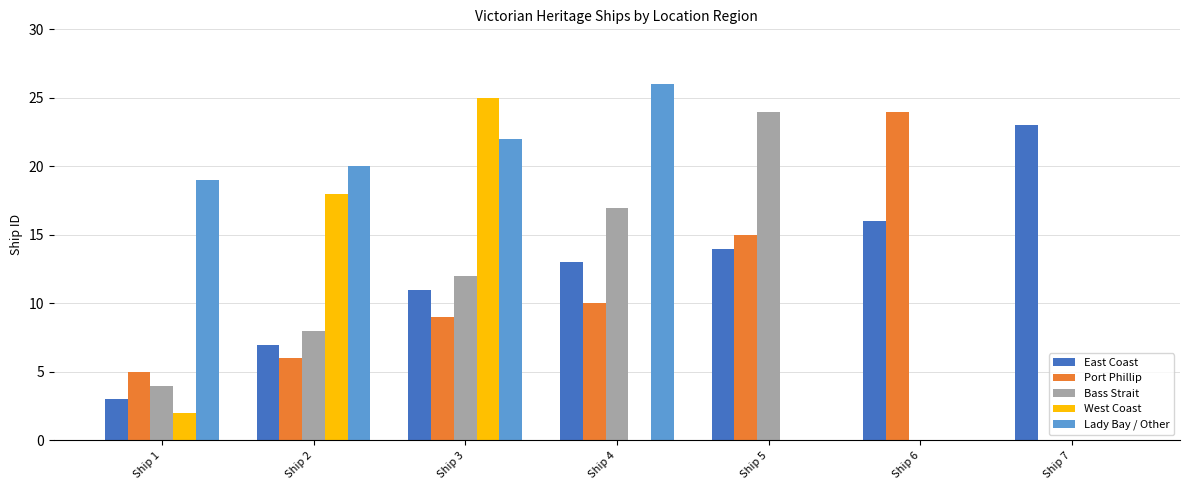

Does the chart contain stacked bars?

No